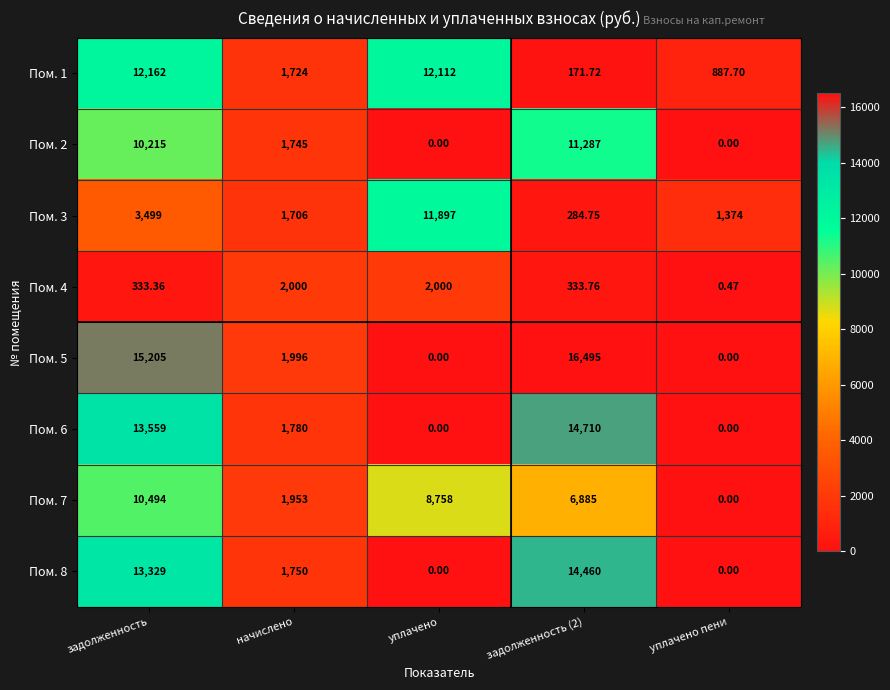

Count the number of categories in the chart.

5